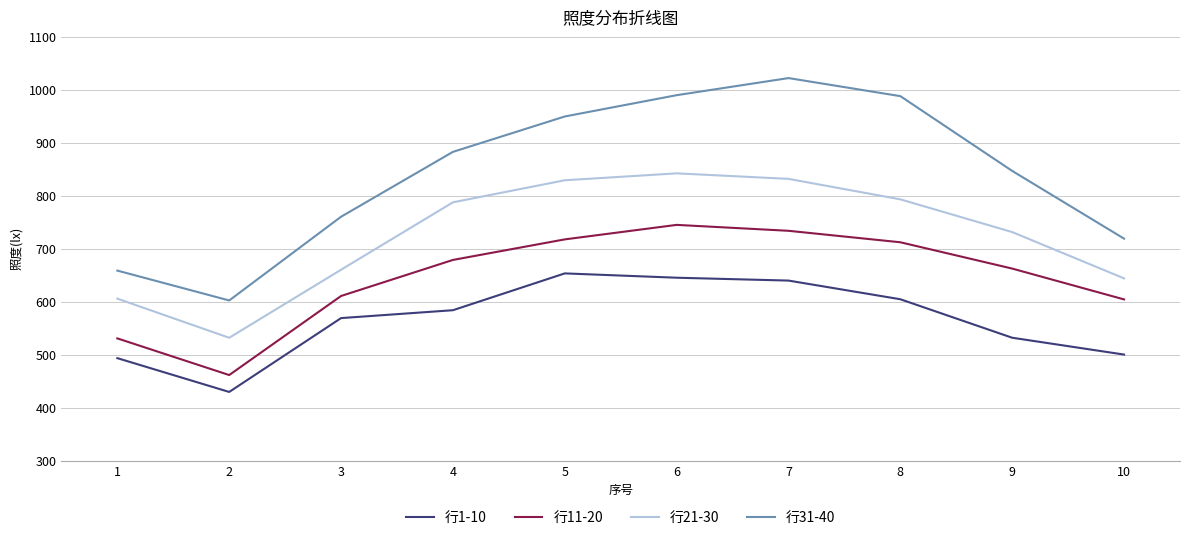

At how many categories does at least one series exceed 556?

10